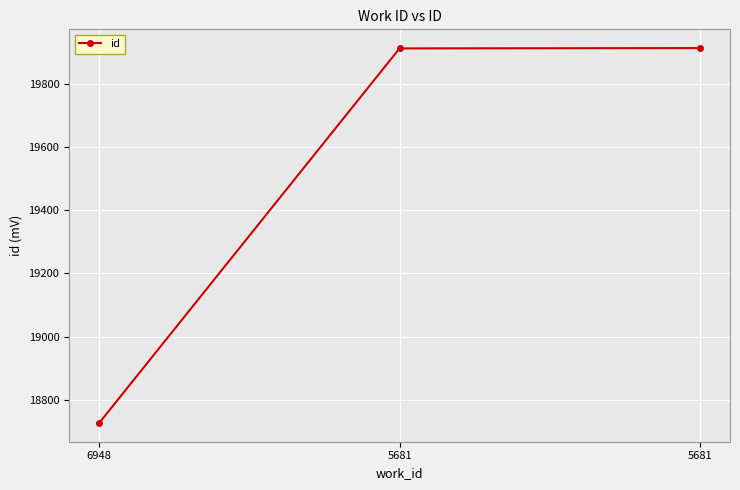

The chart shows a value of 28471 at 5681. True or false?

False